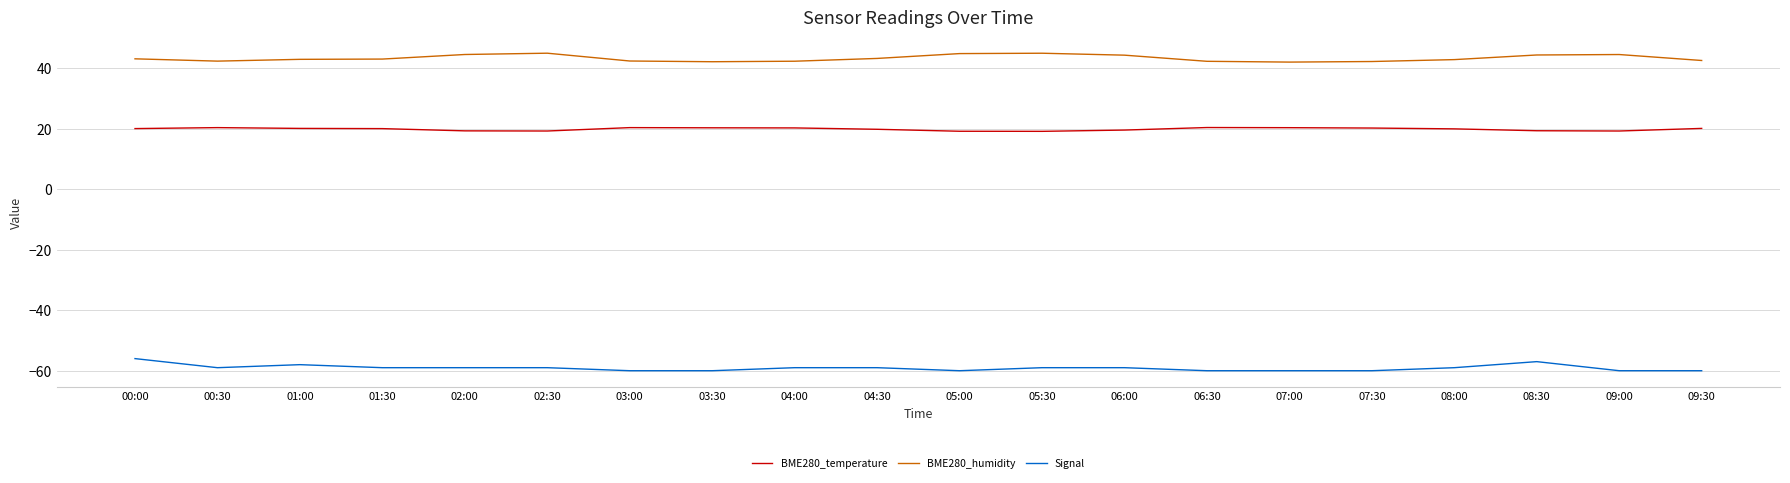

What is the sum of all BME280_humidity values?

864.8